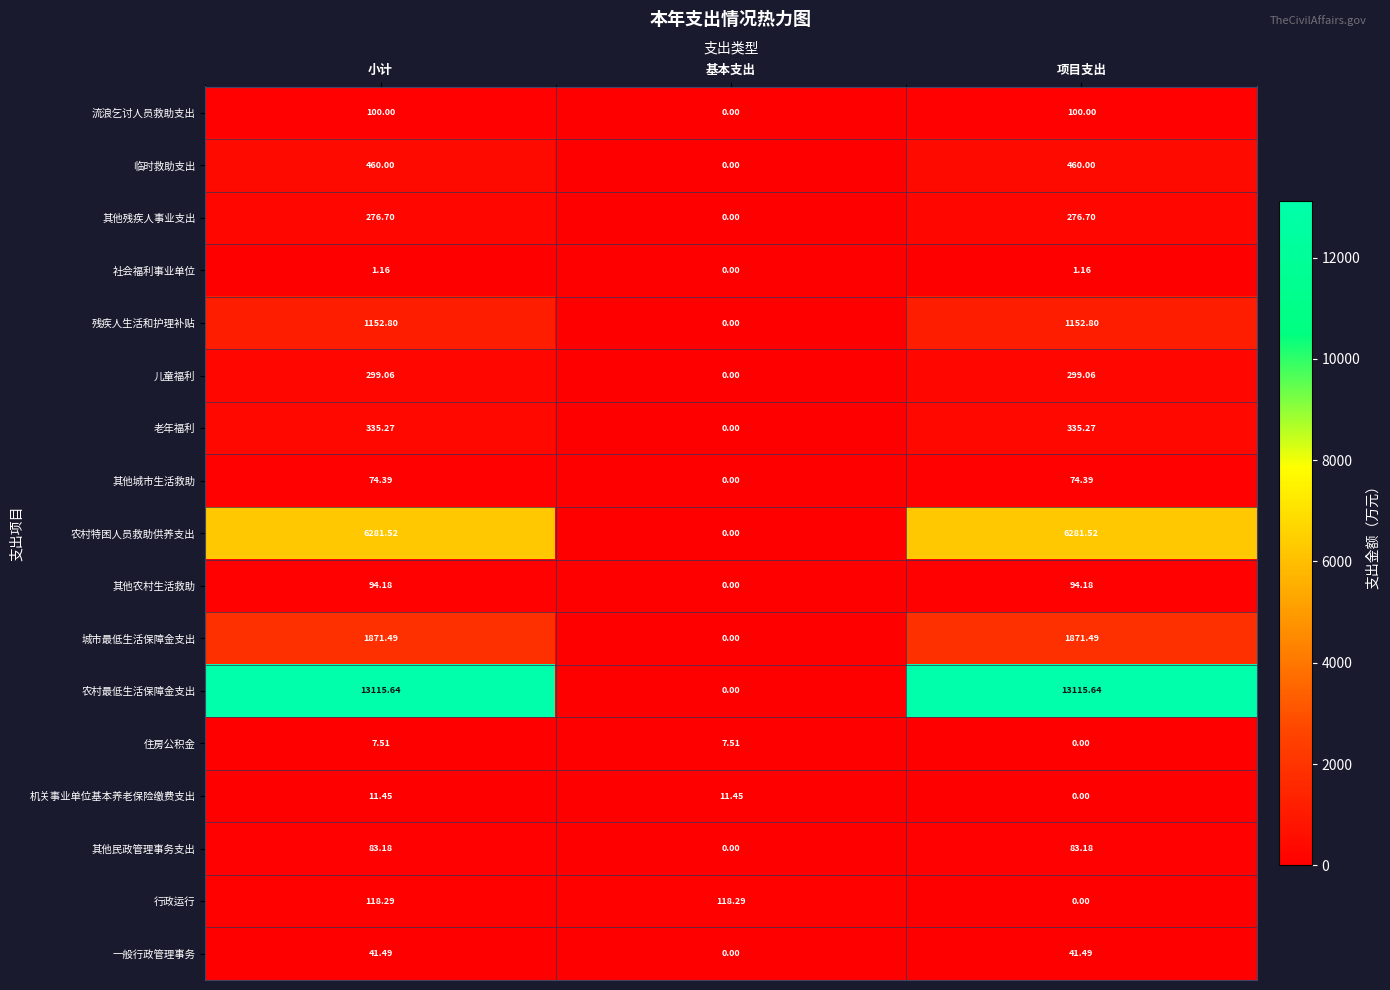

Which series has the largest range (max minus min)?

农村最低生活保障金支出